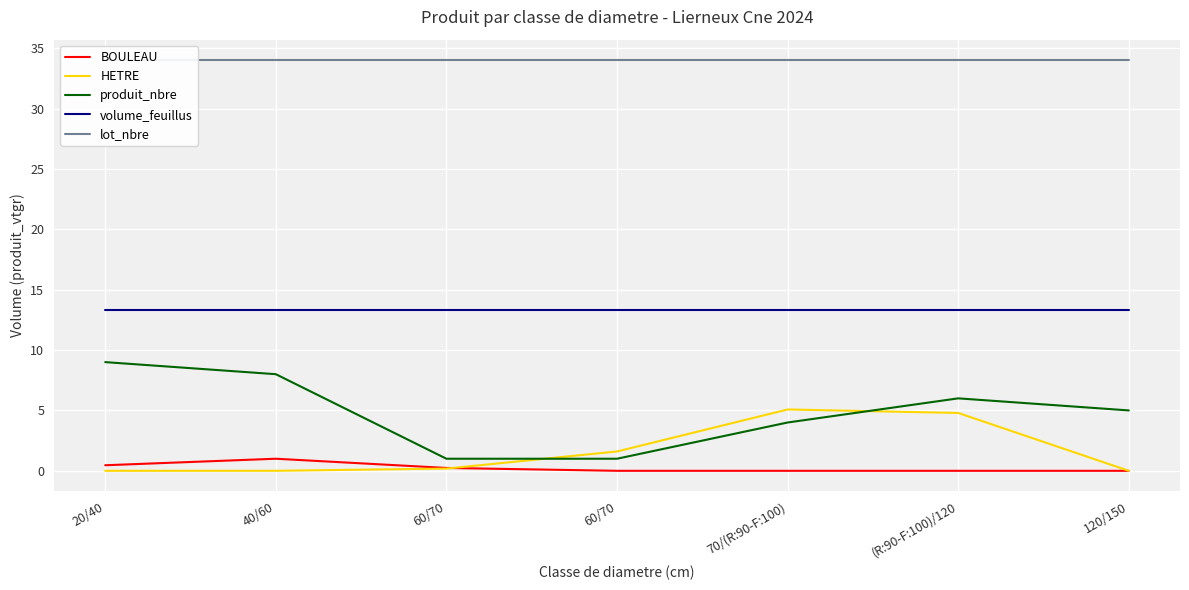

At how many categories does at least one series exceed 8?

7